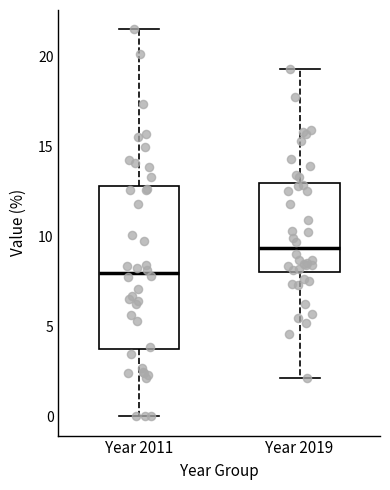

Comparing the boxes themselves (not the whiskers), which one is the tallest?

Year 2011